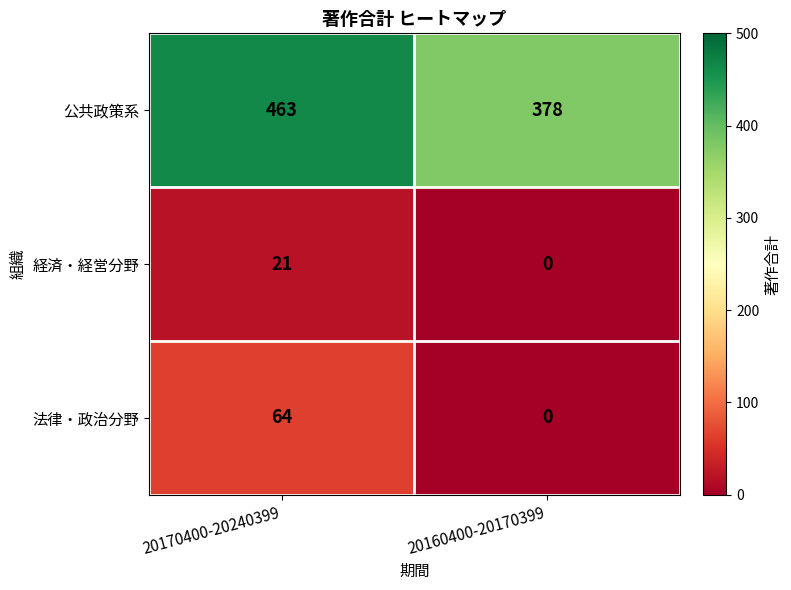

The value of 経済・経営分野 at 20160400-20170399 is -12. True or false?

False